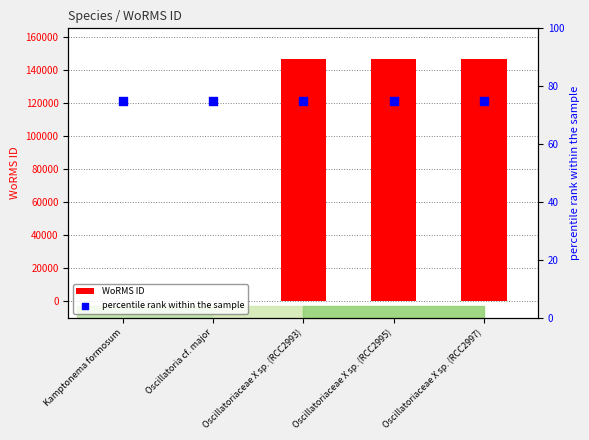

Which series contains the highest Y value?

WoRMS ID